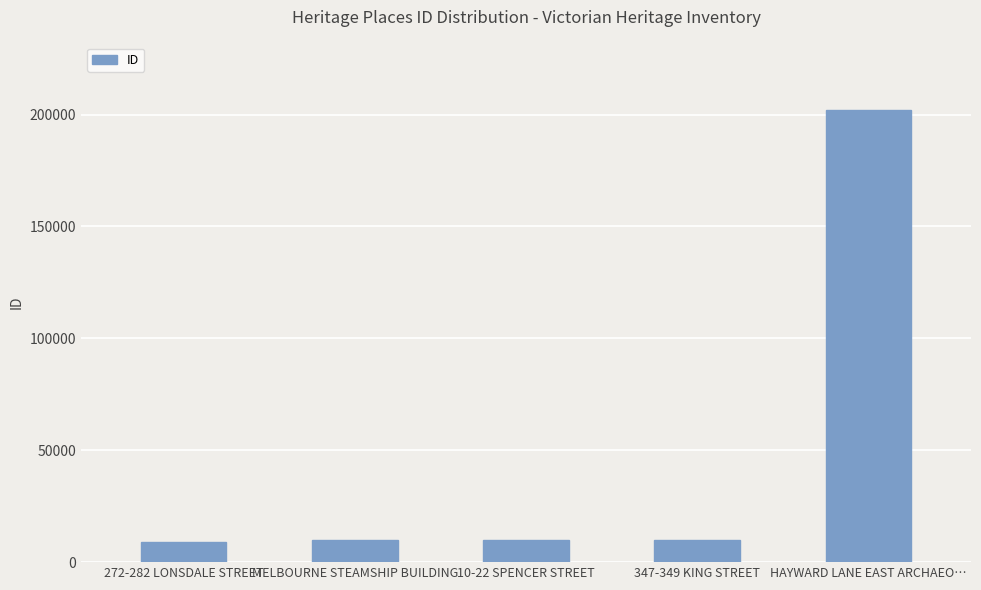

What is the difference between the values at 347-349 KING STREET and 272-282 LONSDALE STREET?

916